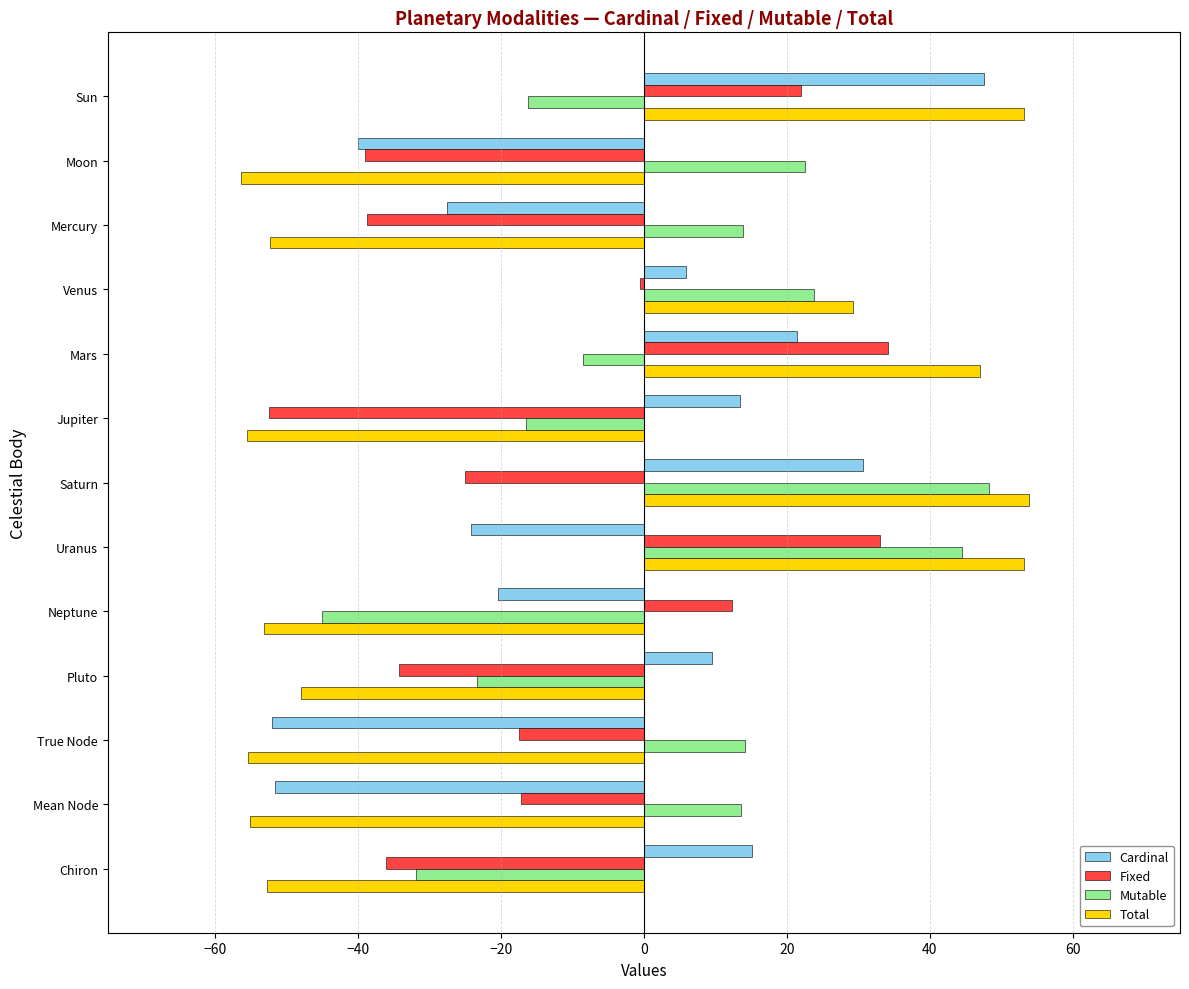

At how many categories does at least one series exceed 20?

6